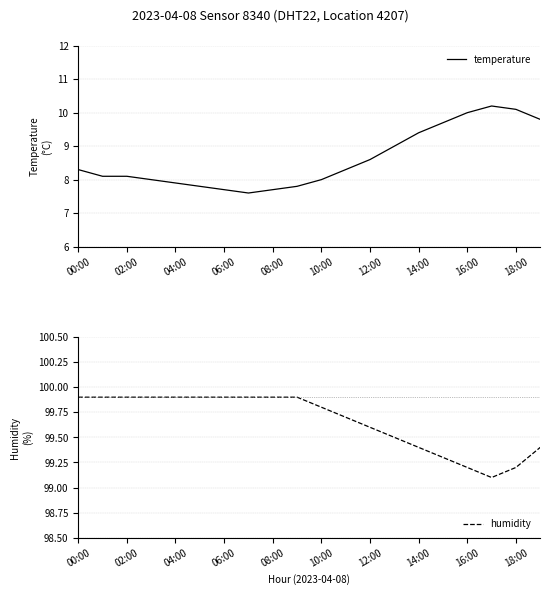

What is the difference between the temperature values at 10:00 and 00:00?

0.3